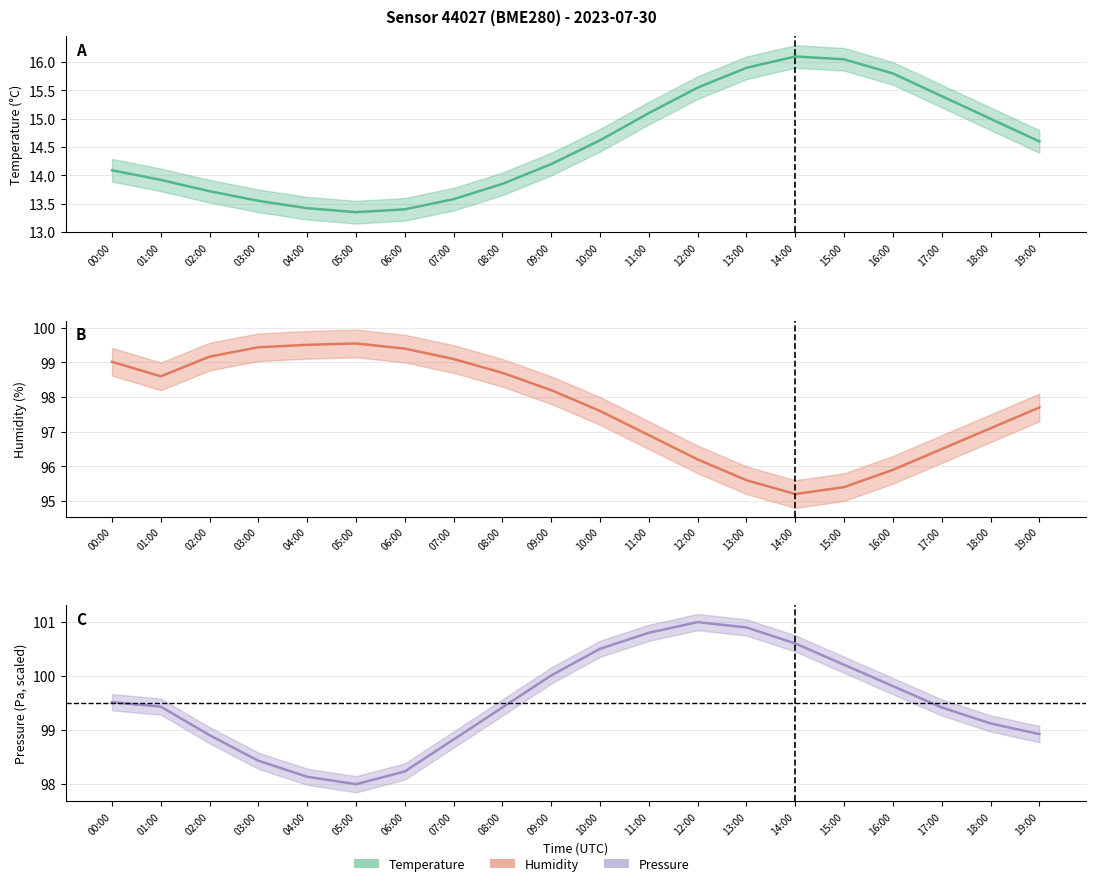

True or false: temperature and pressure cross at least once.

False